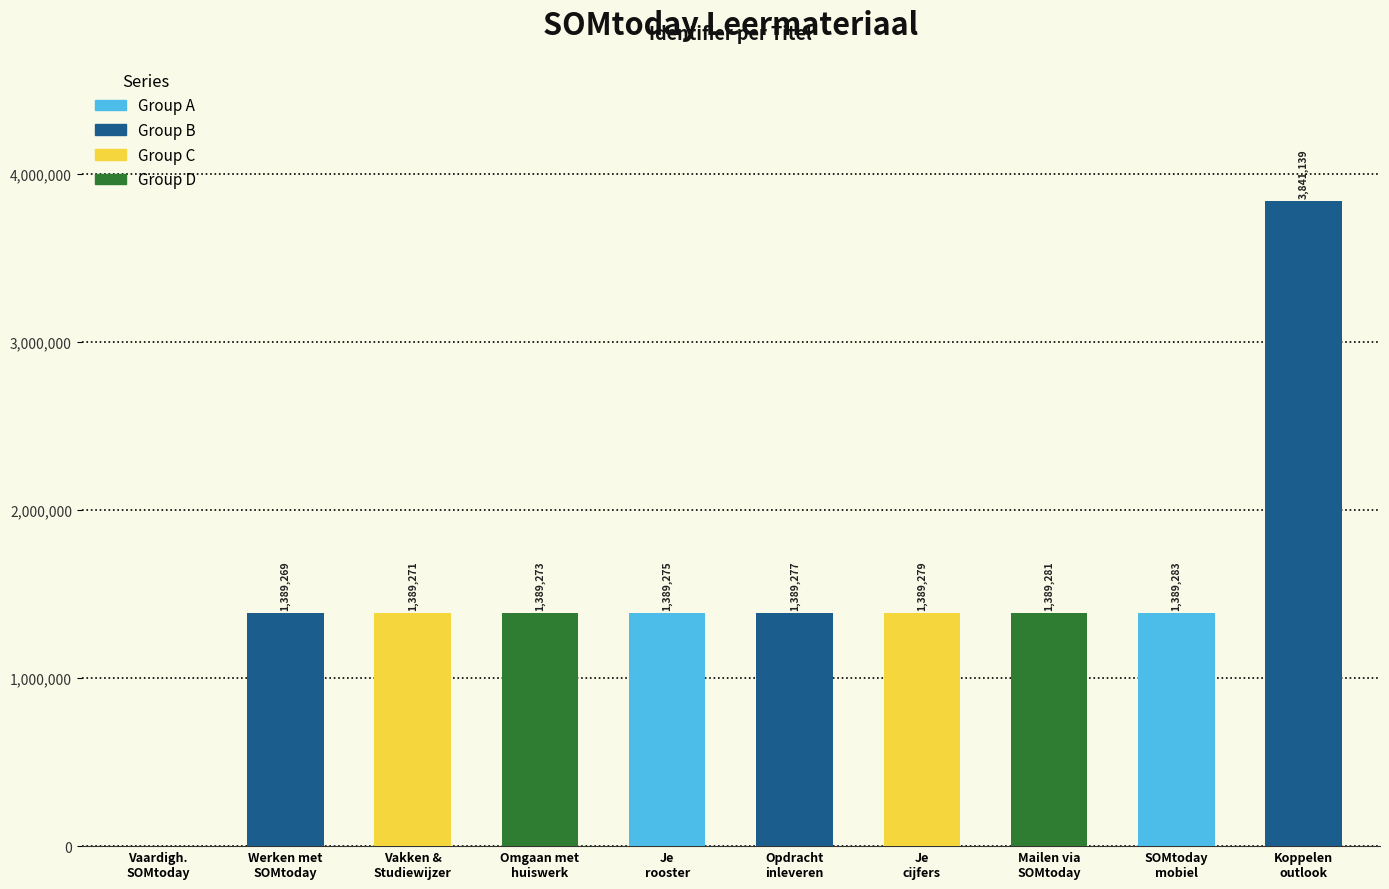

What is the maximum value shown in the chart?

3841139